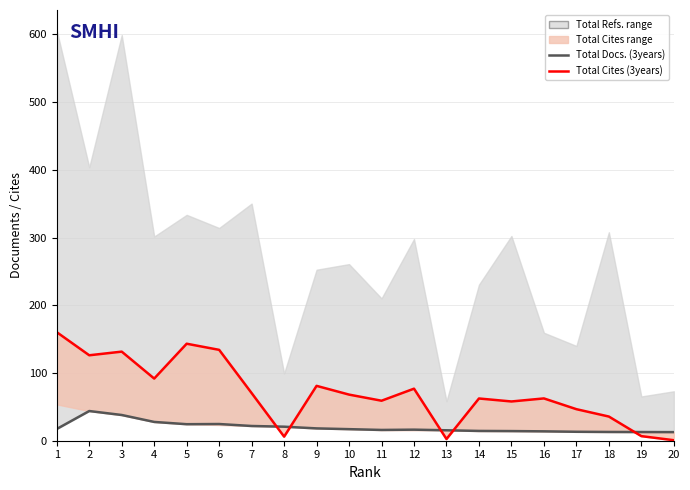

Reading left to right, what are all the values shown in this chart?

Total Docs. (3years): 1=17.4	2=43.8	3=38.0	4=27.7	5=24.4	6=24.7	7=21.8	8=20.7	9=18.2	10=17.1	11=15.9	12=16.3	13=15.4	14=14.5	15=14.2	16=13.8	17=13.2	18=12.9	19=12.8	20=12.7
Total Cites (3years): 1=160.2	2=126.2	3=131.6	4=91.8	5=143.2	6=134.2	7=70.4	8=6.0	9=81.0	10=68.1	11=59.1	12=76.9	13=2.5	14=62.4	15=58.0	16=62.5	17=46.6	18=35.7	19=6.8	20=0.8